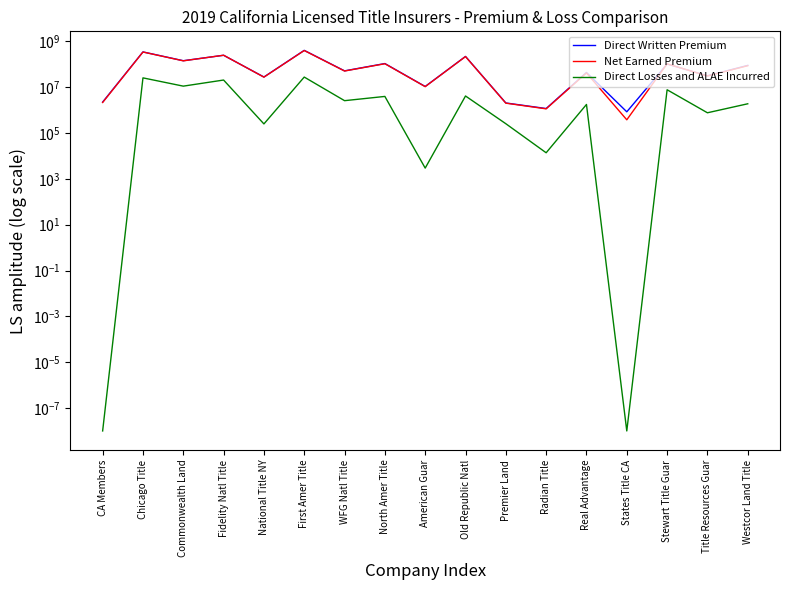

Which has a higher value, Chicago Title or Old Republic Natl?

Chicago Title